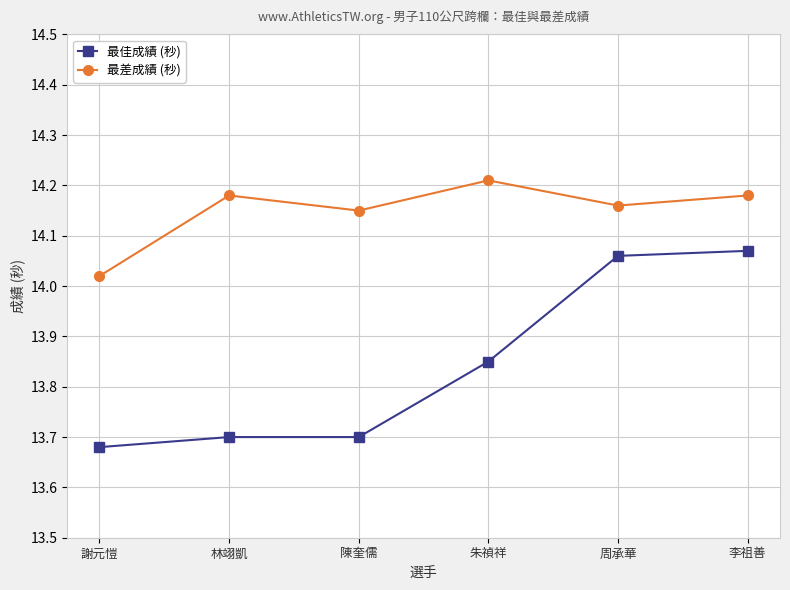

What is the difference between the highest and lowest values at 李祖善?

0.1